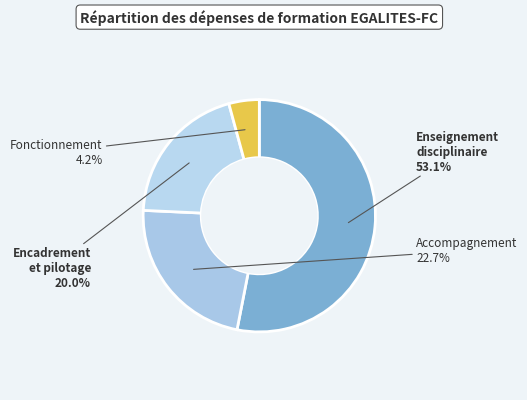

True or false: Accompagnement accounts for 23% of the total.

True